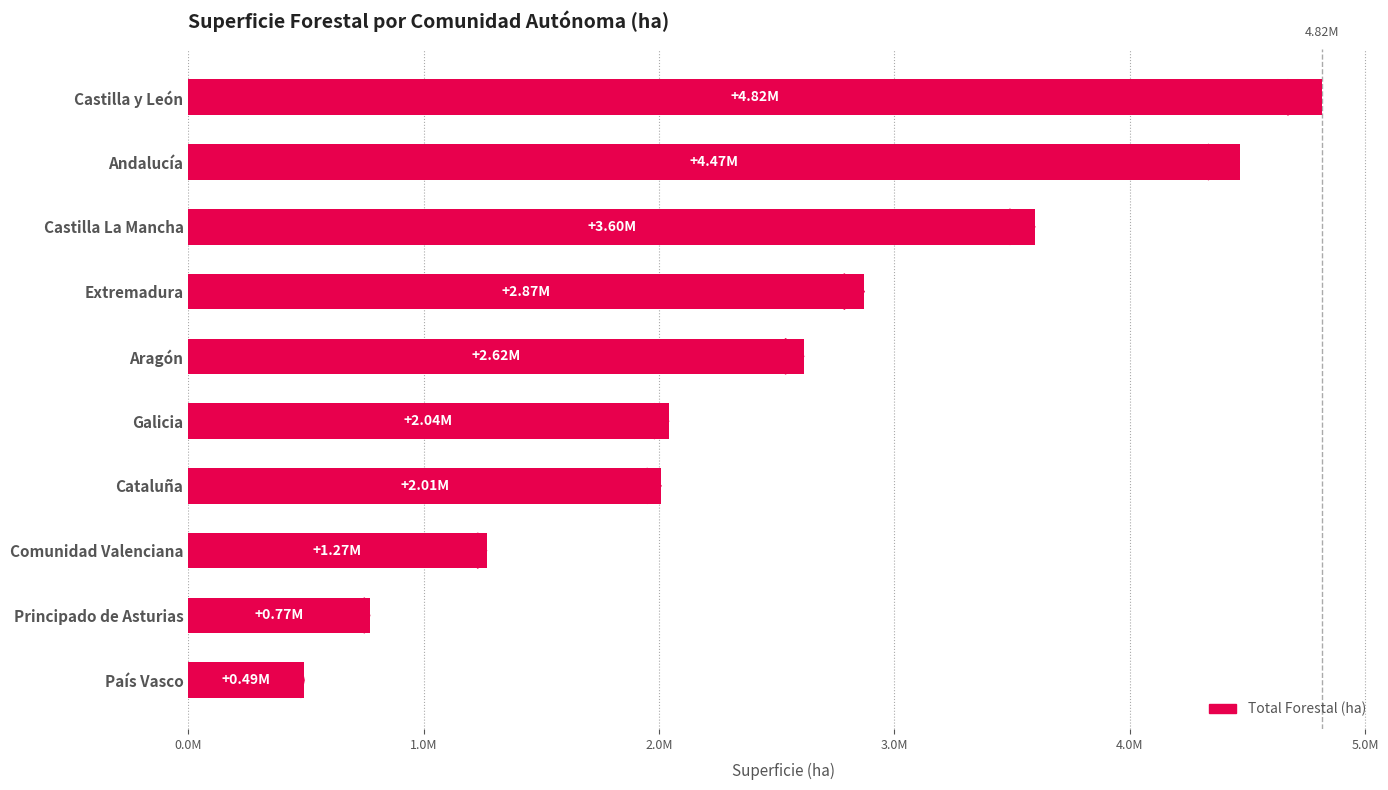

Are the bars horizontal?

Yes